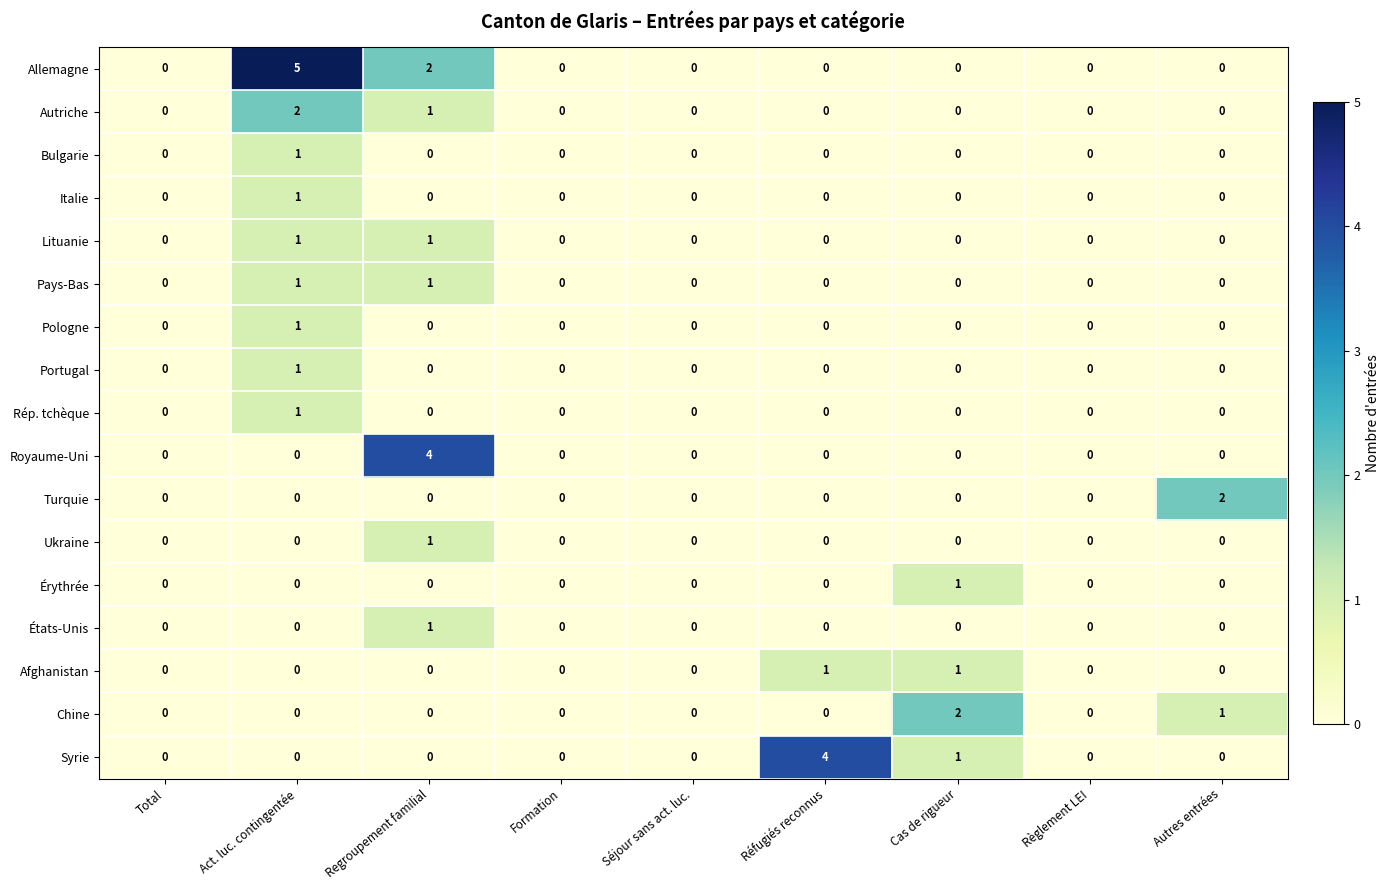

True or false: Chine has a value of 0 at Réfugiés reconnus.

True